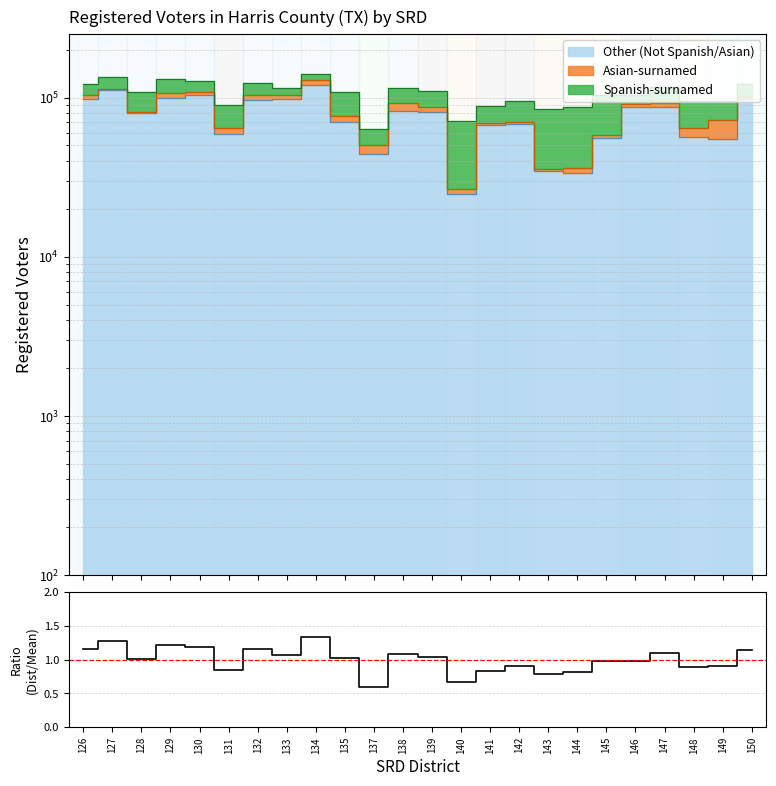

Reading left to right, extract all data points from this chart.

1.2	1.3	1.0	1.2	1.2	0.8	1.2	1.1	1.3	1.0	0.6	1.1	1.0	0.7	0.8	0.9	0.8	0.8	1.0	1.0	1.1	0.9	0.9	1.1